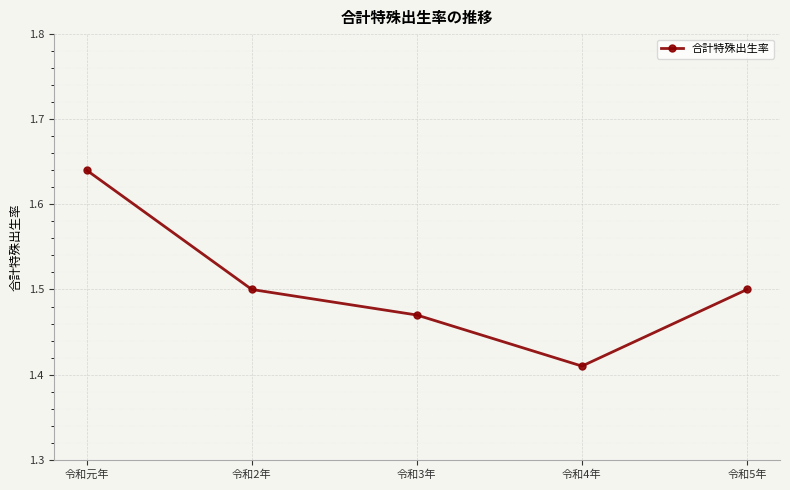

Where is the data nearest to the value 1?

令和4年